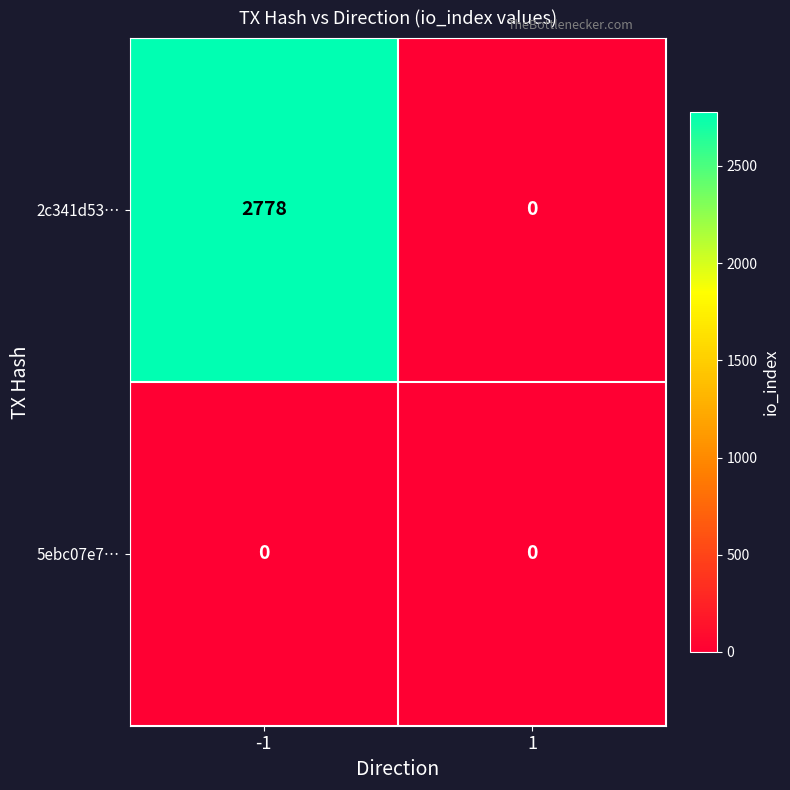

What is the total value across all series at -1?

2778